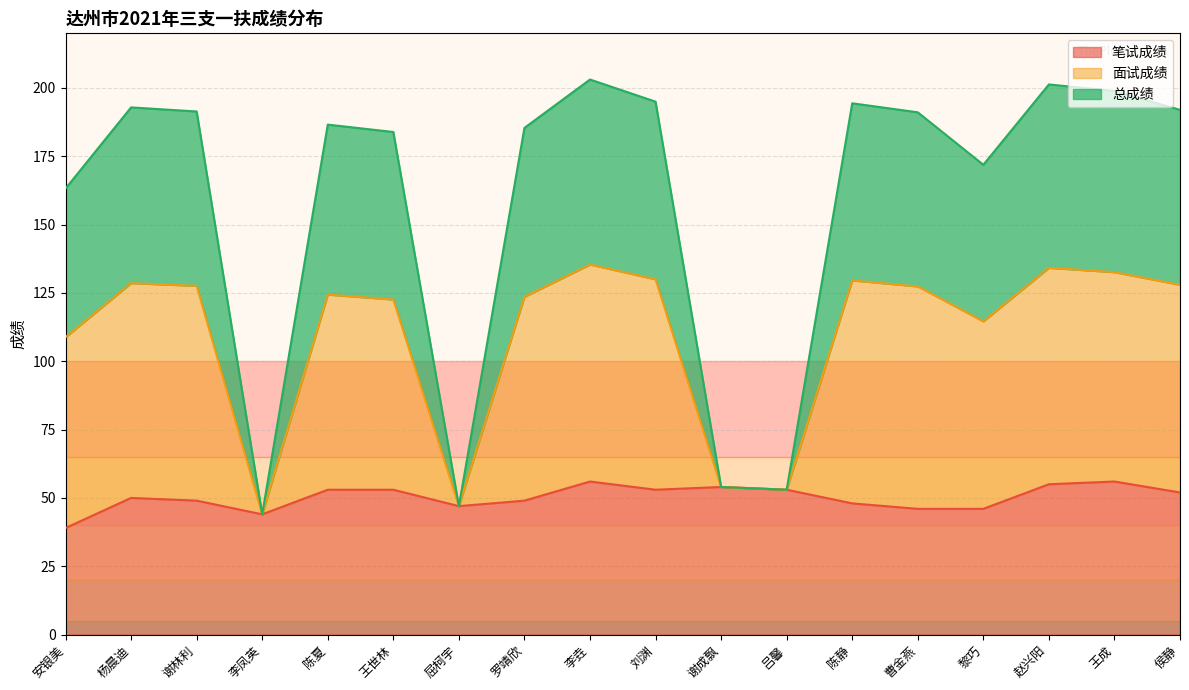

Does the chart display data point markers on the line(s)?

No